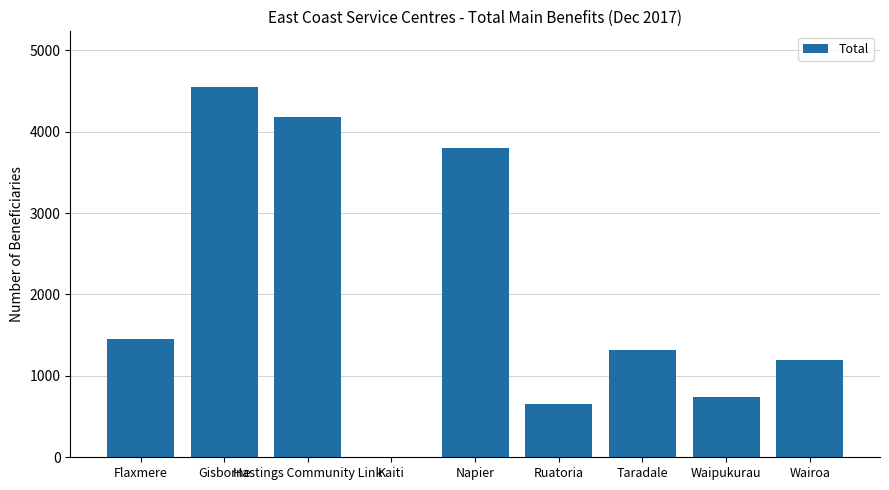

Reading left to right, transcribe all the data shown in this chart.

Flaxmere=1452	Gisborne=4550	Hastings Community Link=4183	Kaiti=8	Napier=3796	Ruatoria=660	Taradale=1319	Waipukurau=740	Wairoa=1197